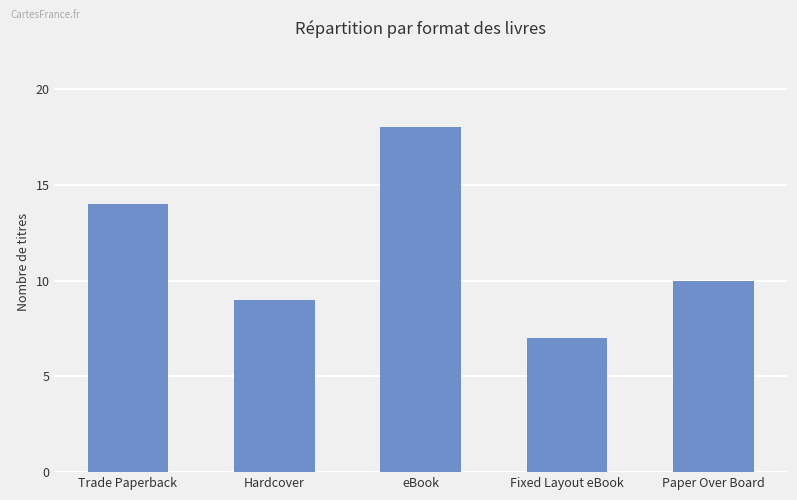

What value does the data have at Fixed Layout eBook?

7